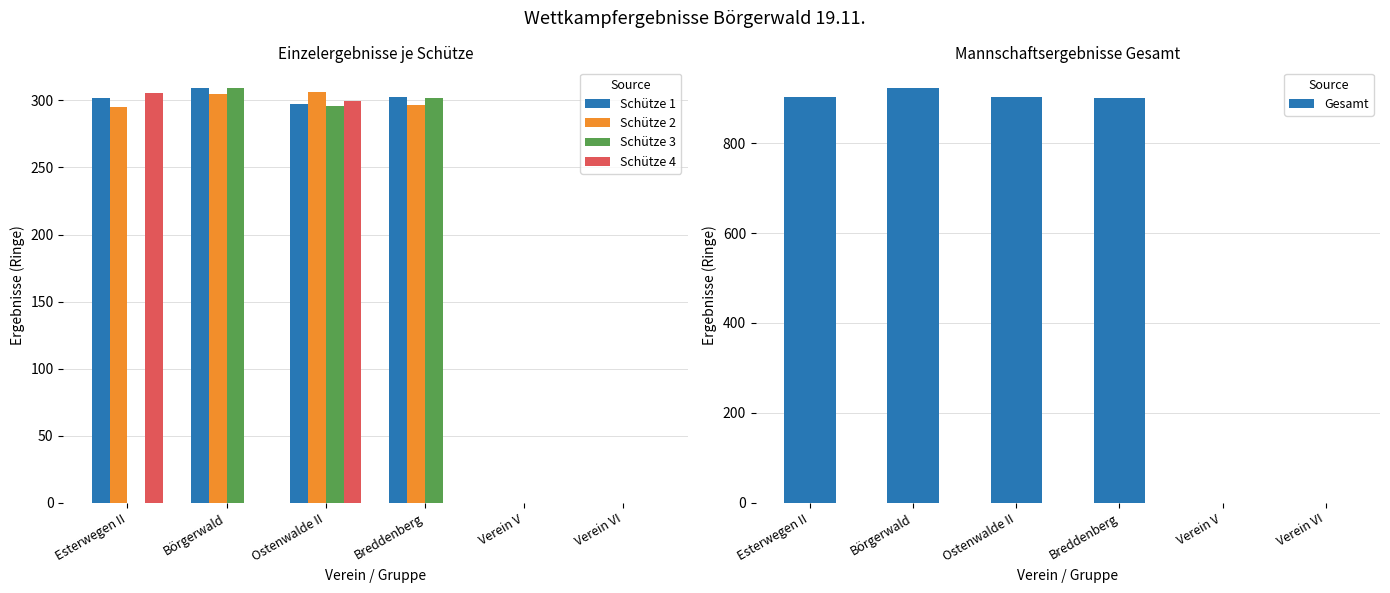

Are the bars horizontal?

No